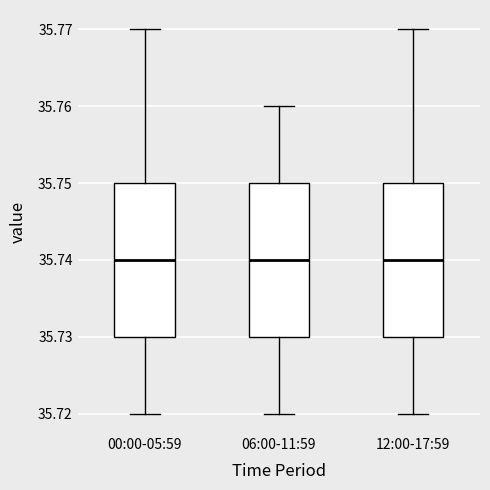

Where is the lower edge of the box for 06:00-11:59 on the y-axis? The values are not printed on the chart, so give them approximately, as read against the axis.

35.73